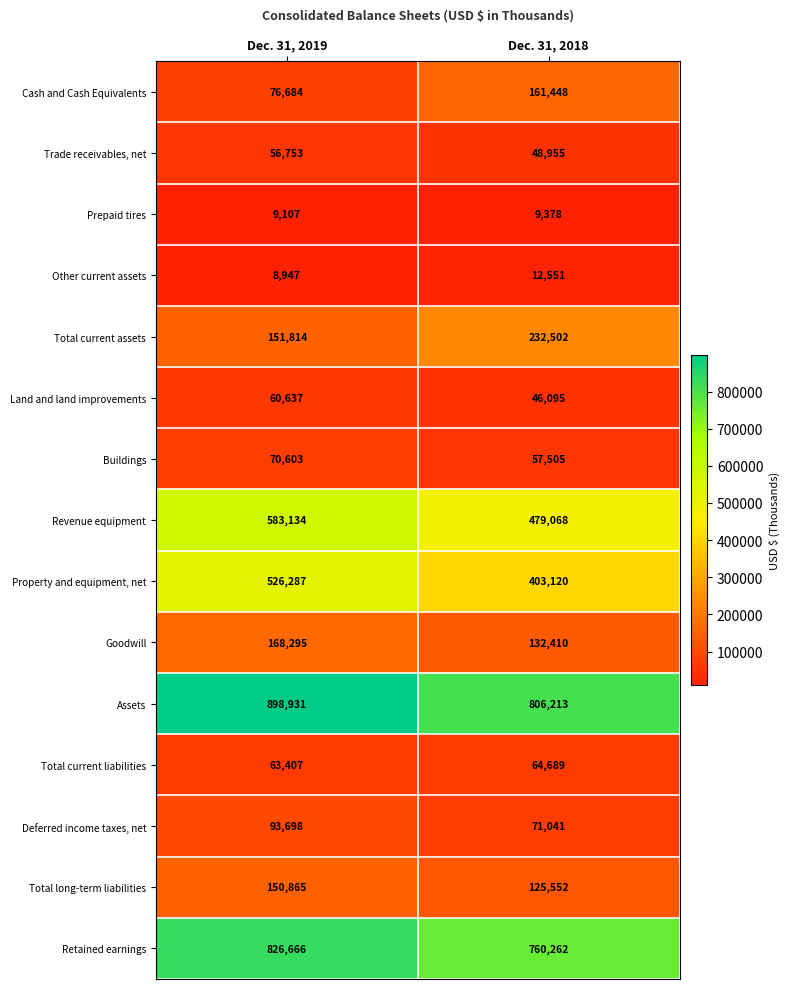

Rank the categories by Total current assets value from lowest to highest.

Dec. 31, 2019, Dec. 31, 2018